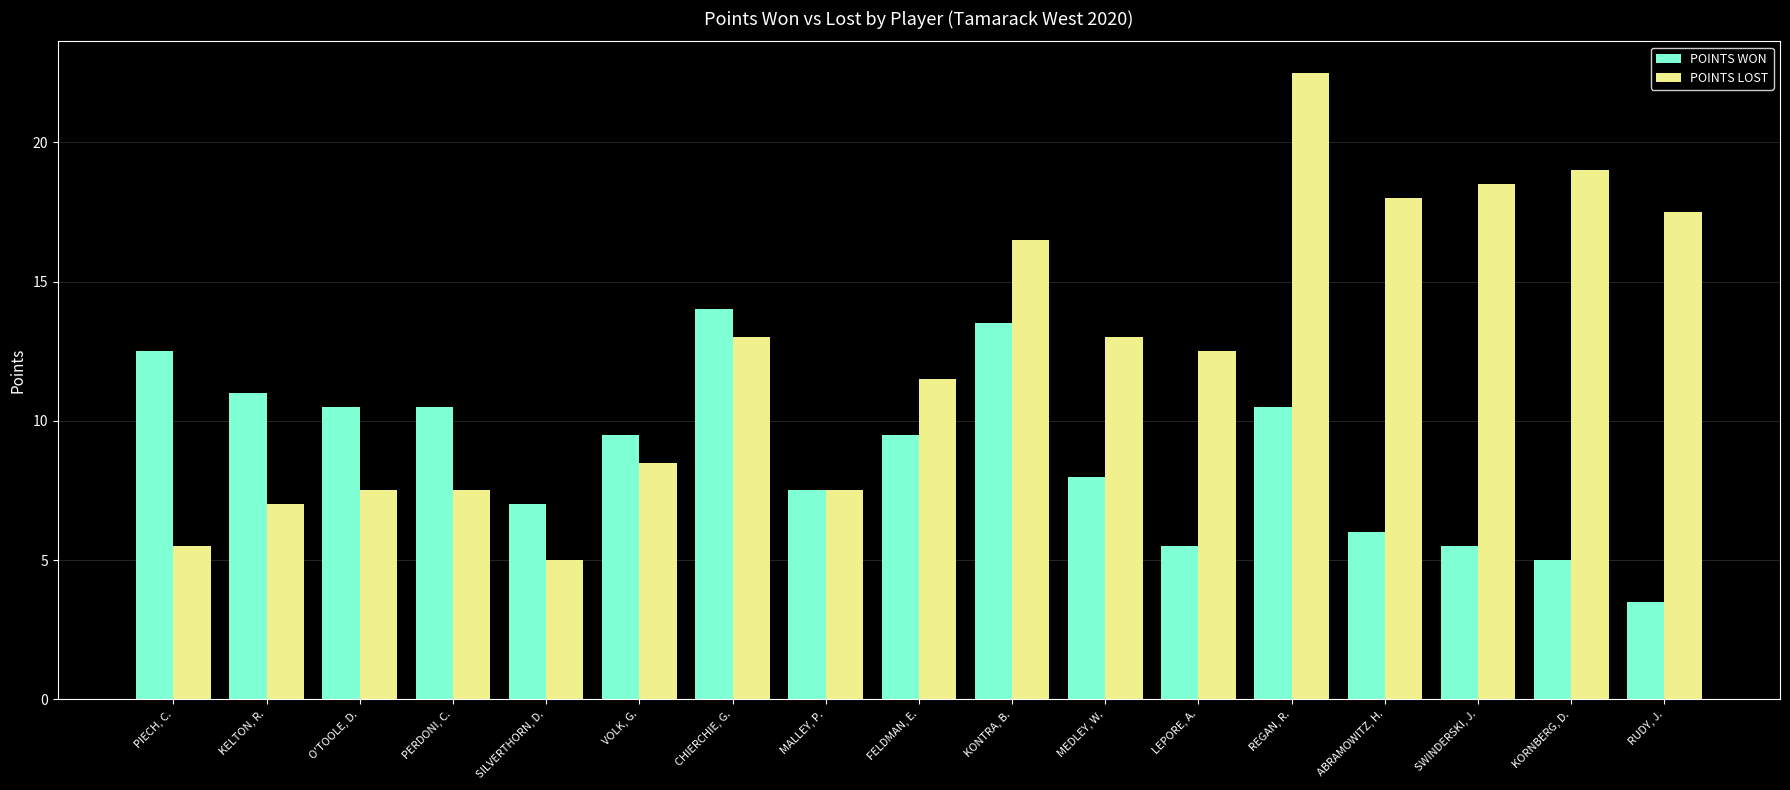

At which category is the sum across all series the highest?

REGAN, R.